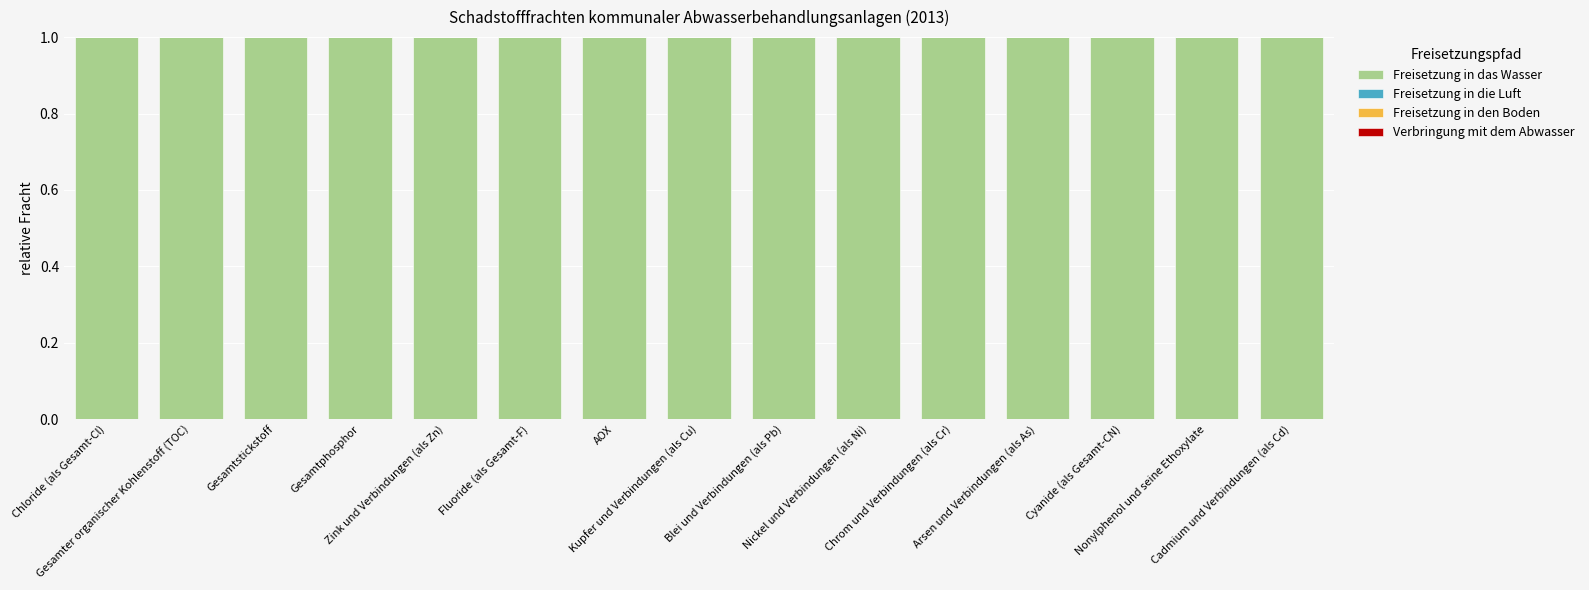

What is the spread (max minus min) of values at Chloride (als Gesamt-Cl)?

1